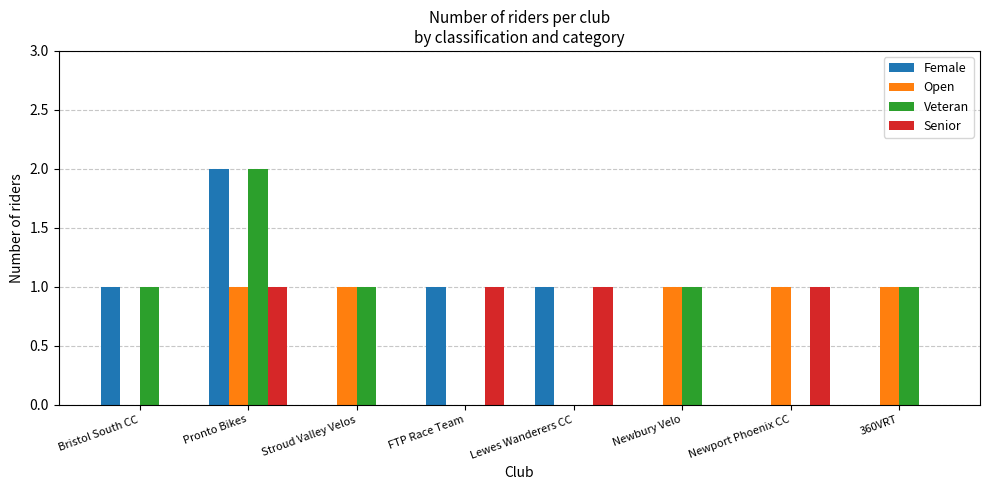

At which category does the chart reach its peak across all series?

Pronto Bikes